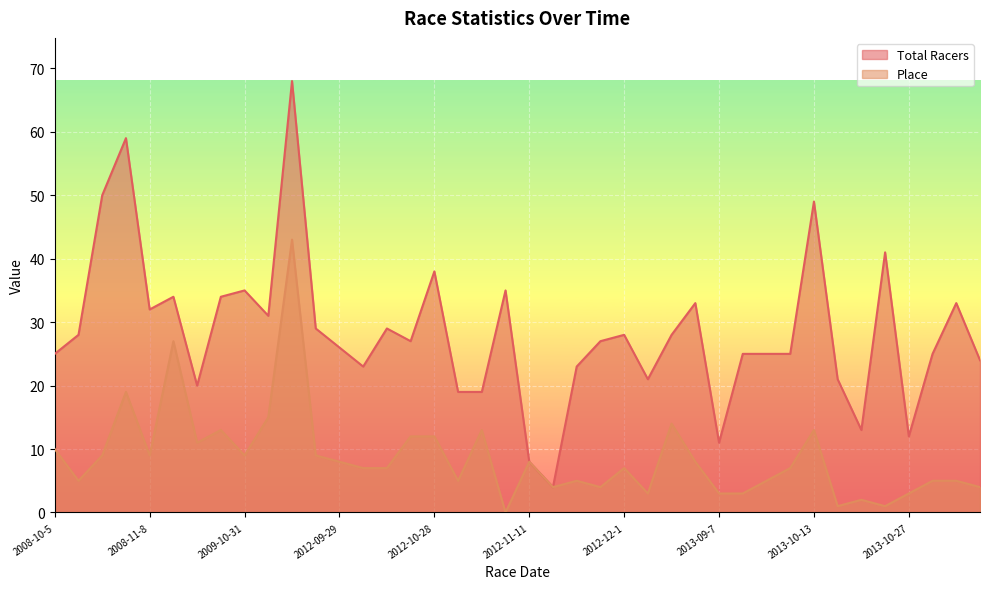

True or false: Total Racers has a value of 32 at 2008-11-8.

True